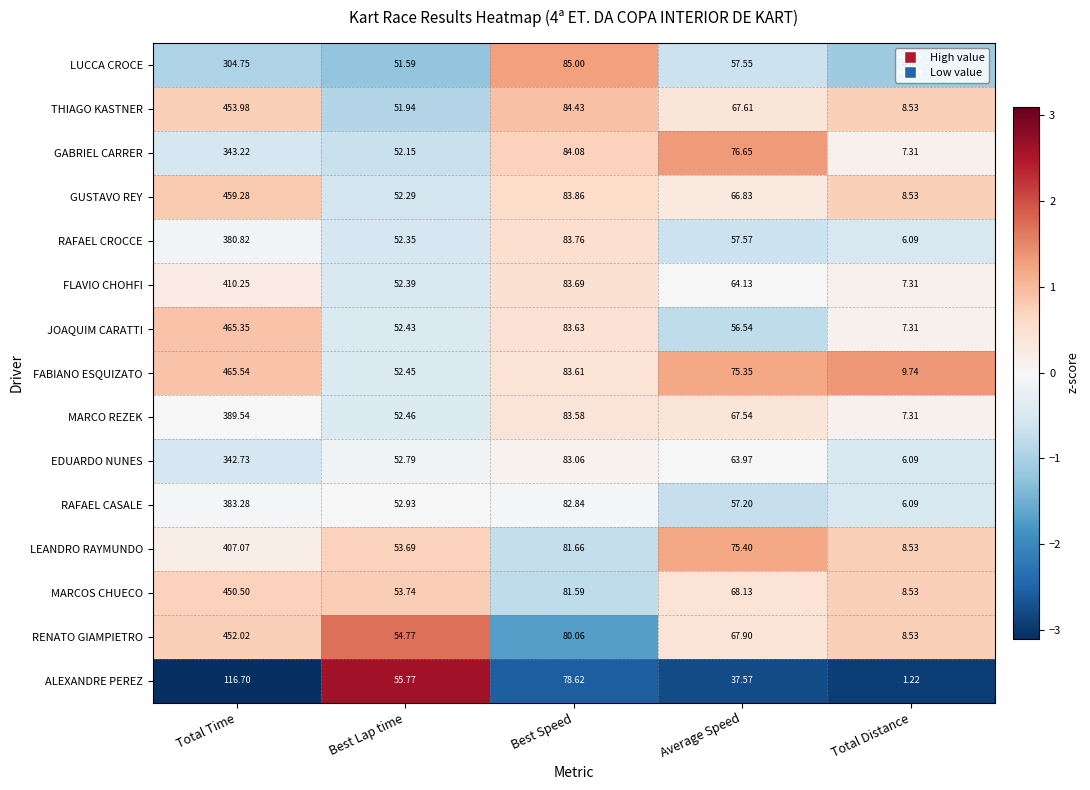

At which label does MARCOS CHUECO first exceed 68?

Total Time